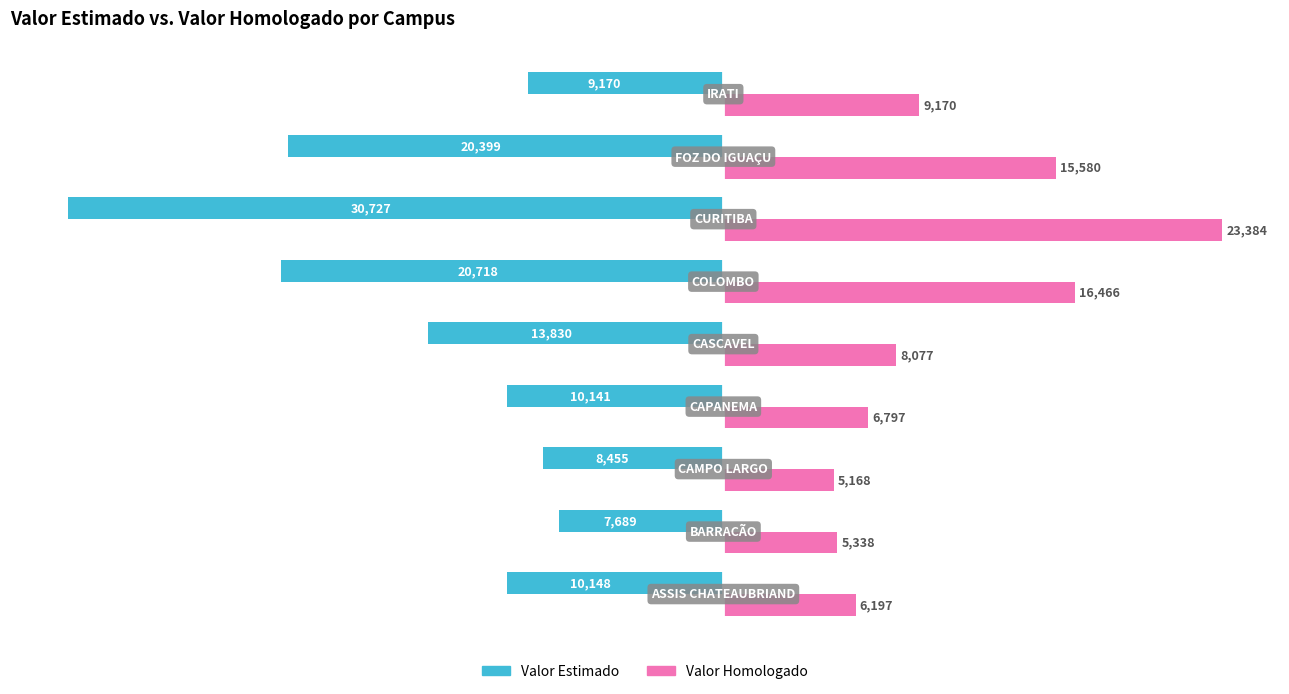

What is the minimum value for Valor Homologado?

5168.0